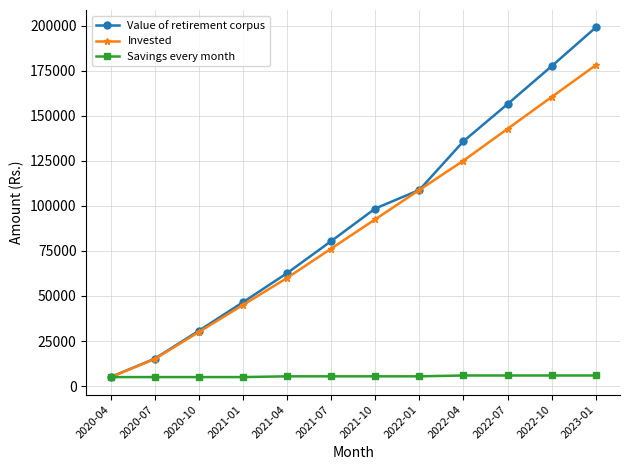

Which series has the widest spread of values?

Value of retirement corpus